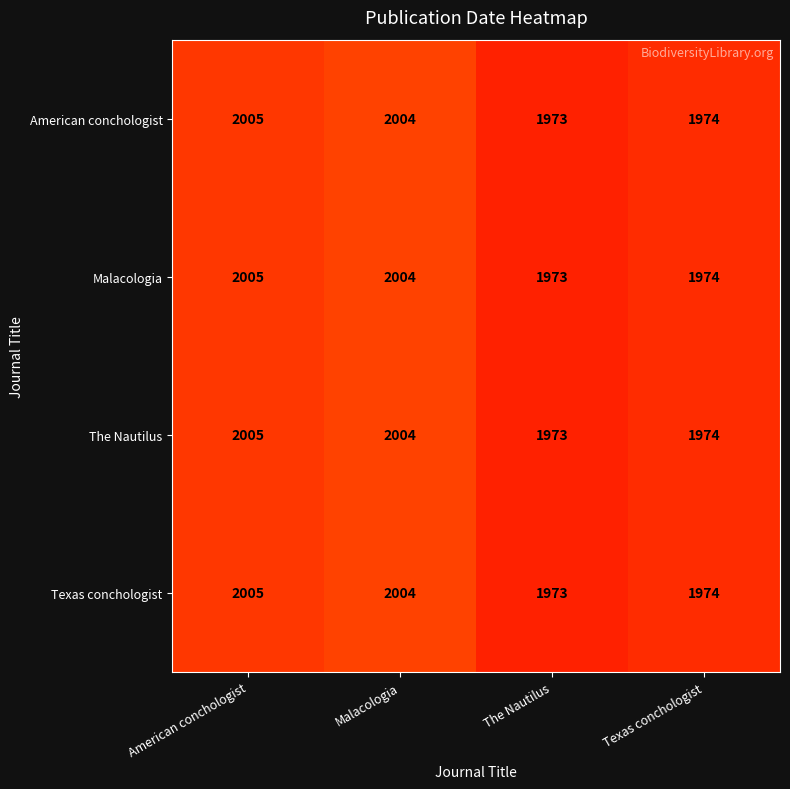

At which category is the sum across all series the highest?

American conchologist